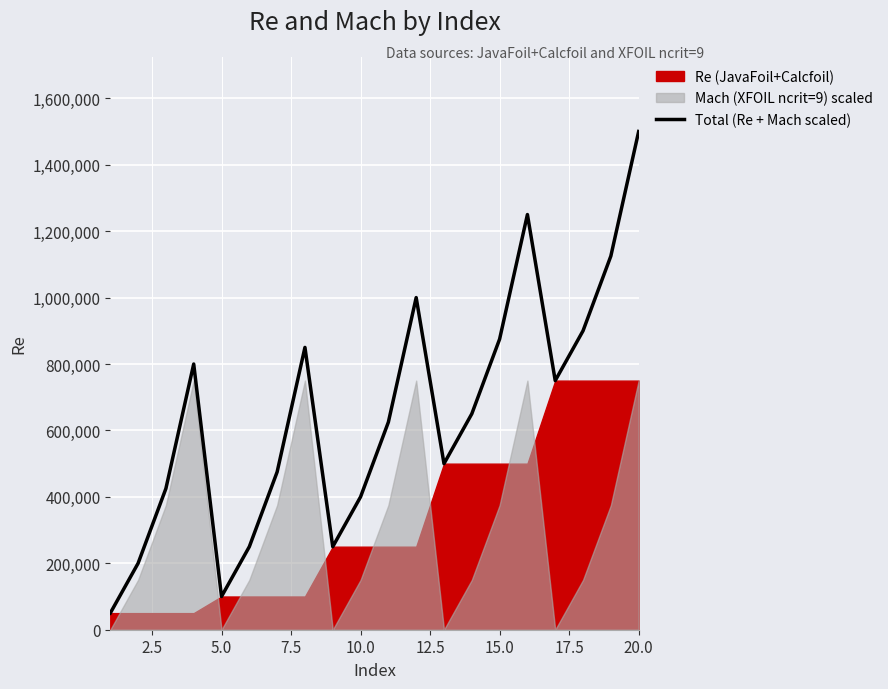

What is the highest value of the Total (Re + Mach scaled) series?

1500000